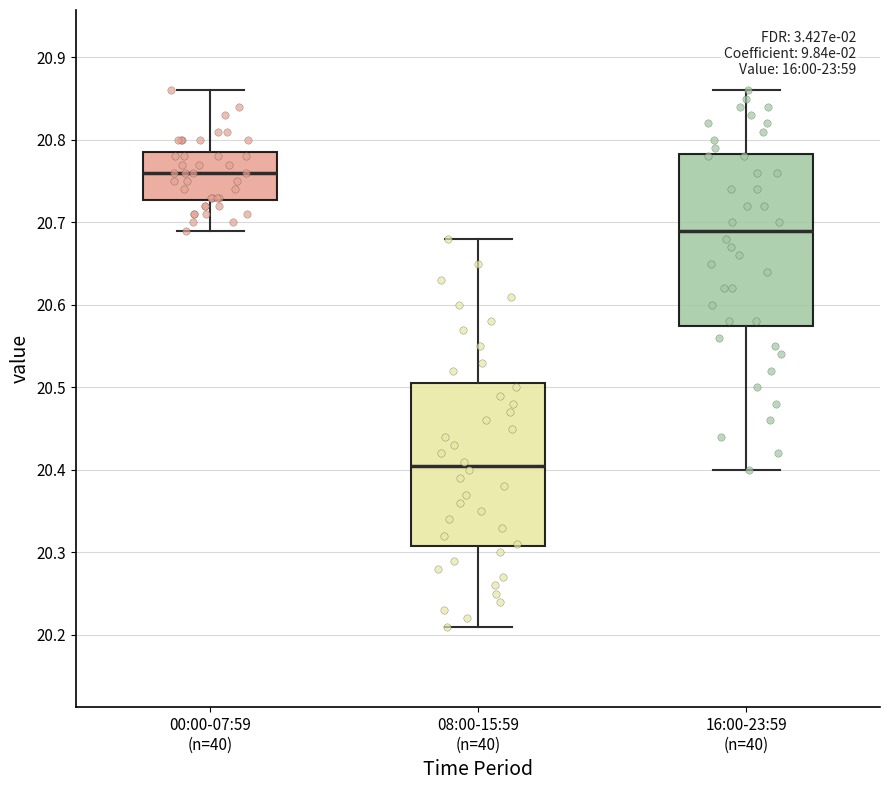

Which box's median line is the highest?

00:00-07:59 (n=40)